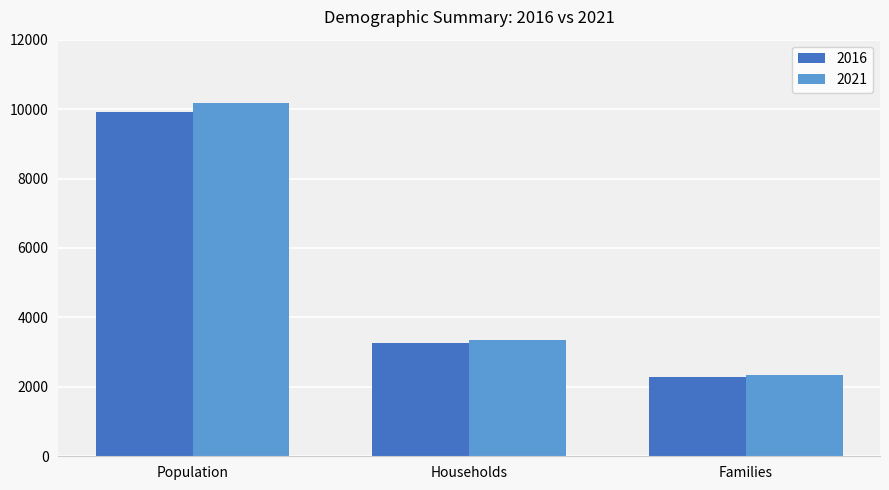

Are the bars horizontal?

No